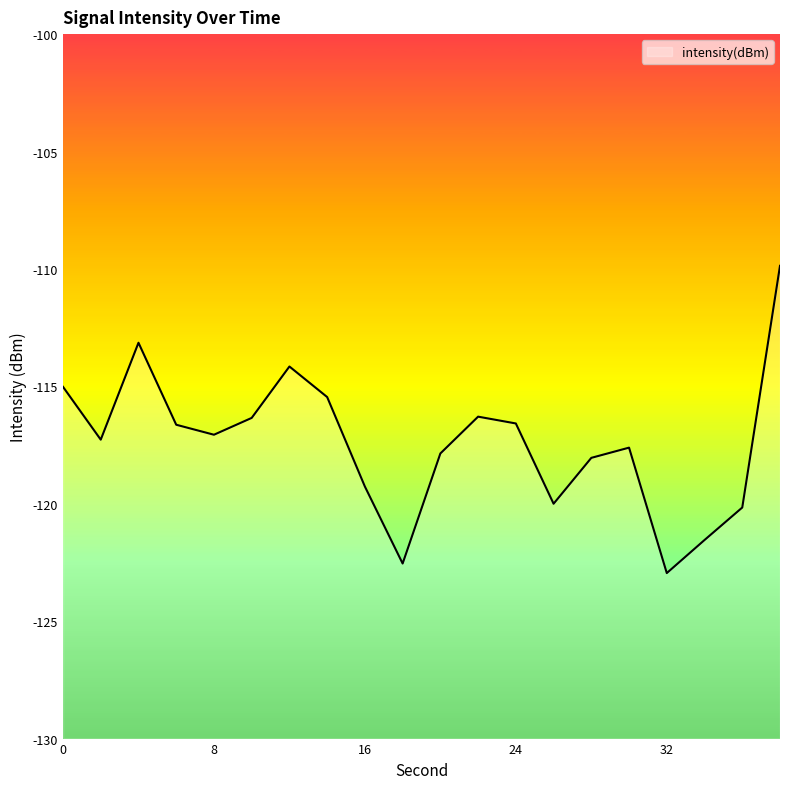

List the labels in order of value, largest first.

38, 4, 12, 0, 14, 22, 10, 24, 6, 8, 2, 30, 20, 28, 16, 26, 36, 34, 18, 32